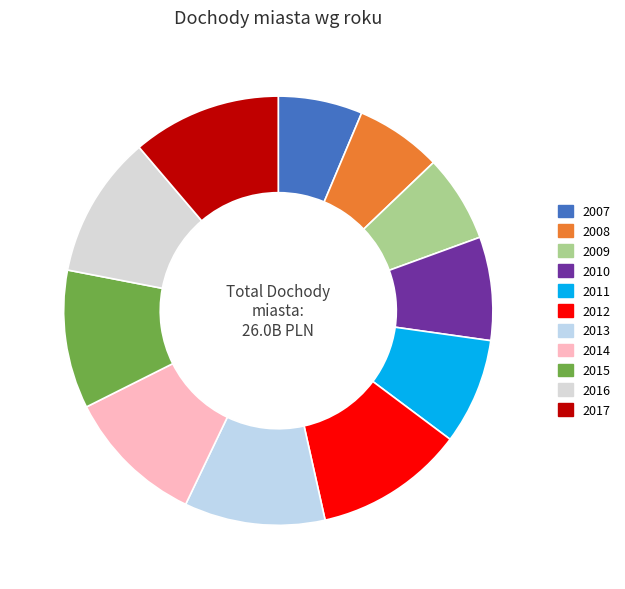

Which has a higher value, 2009 or 2017?

2017